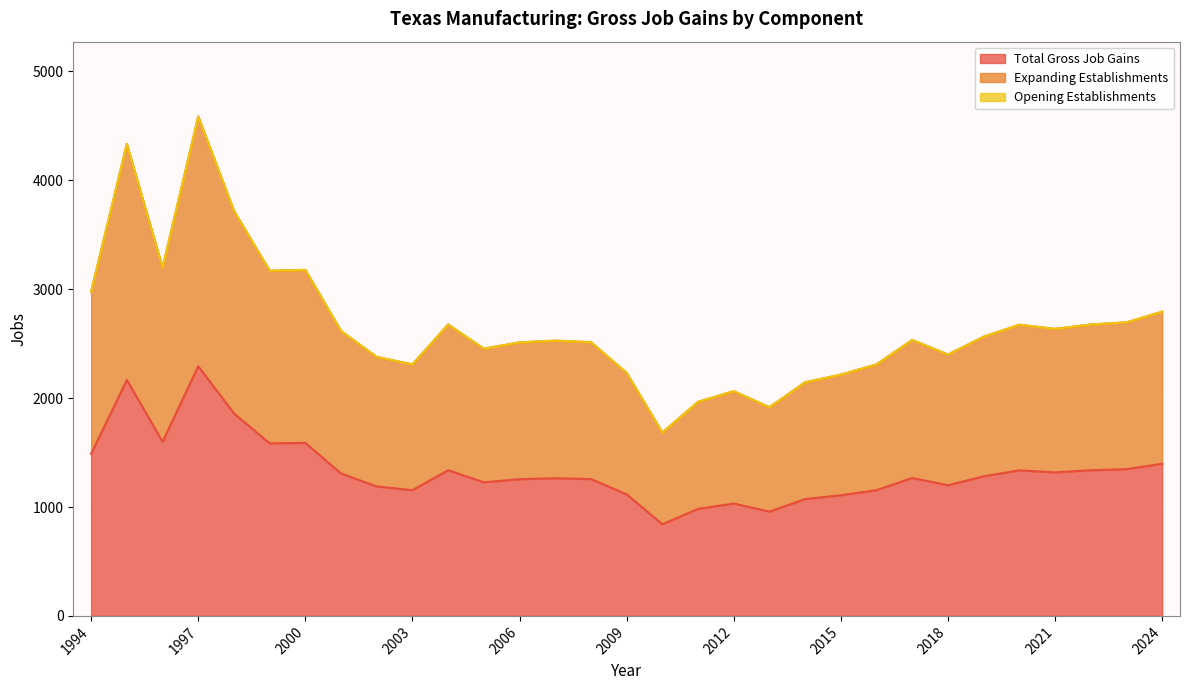

Where is Expanding Establishments nearest to the value 3135?

1999